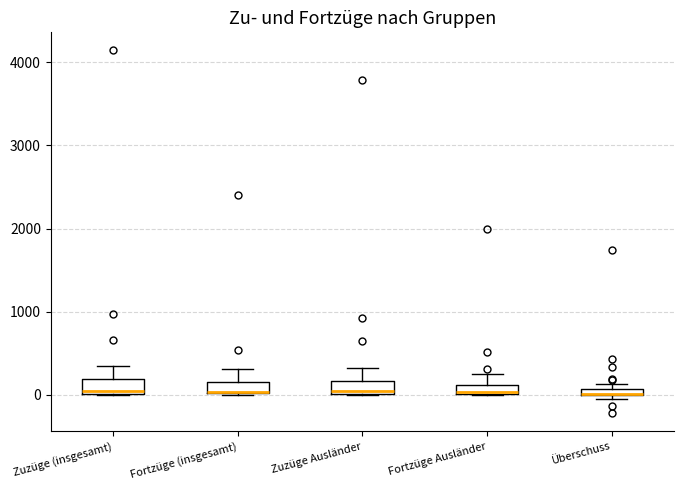

Where is the lower edge of the box for Überschuss on the y-axis? The values are not printed on the chart, so give them approximately, as read against the axis.

0